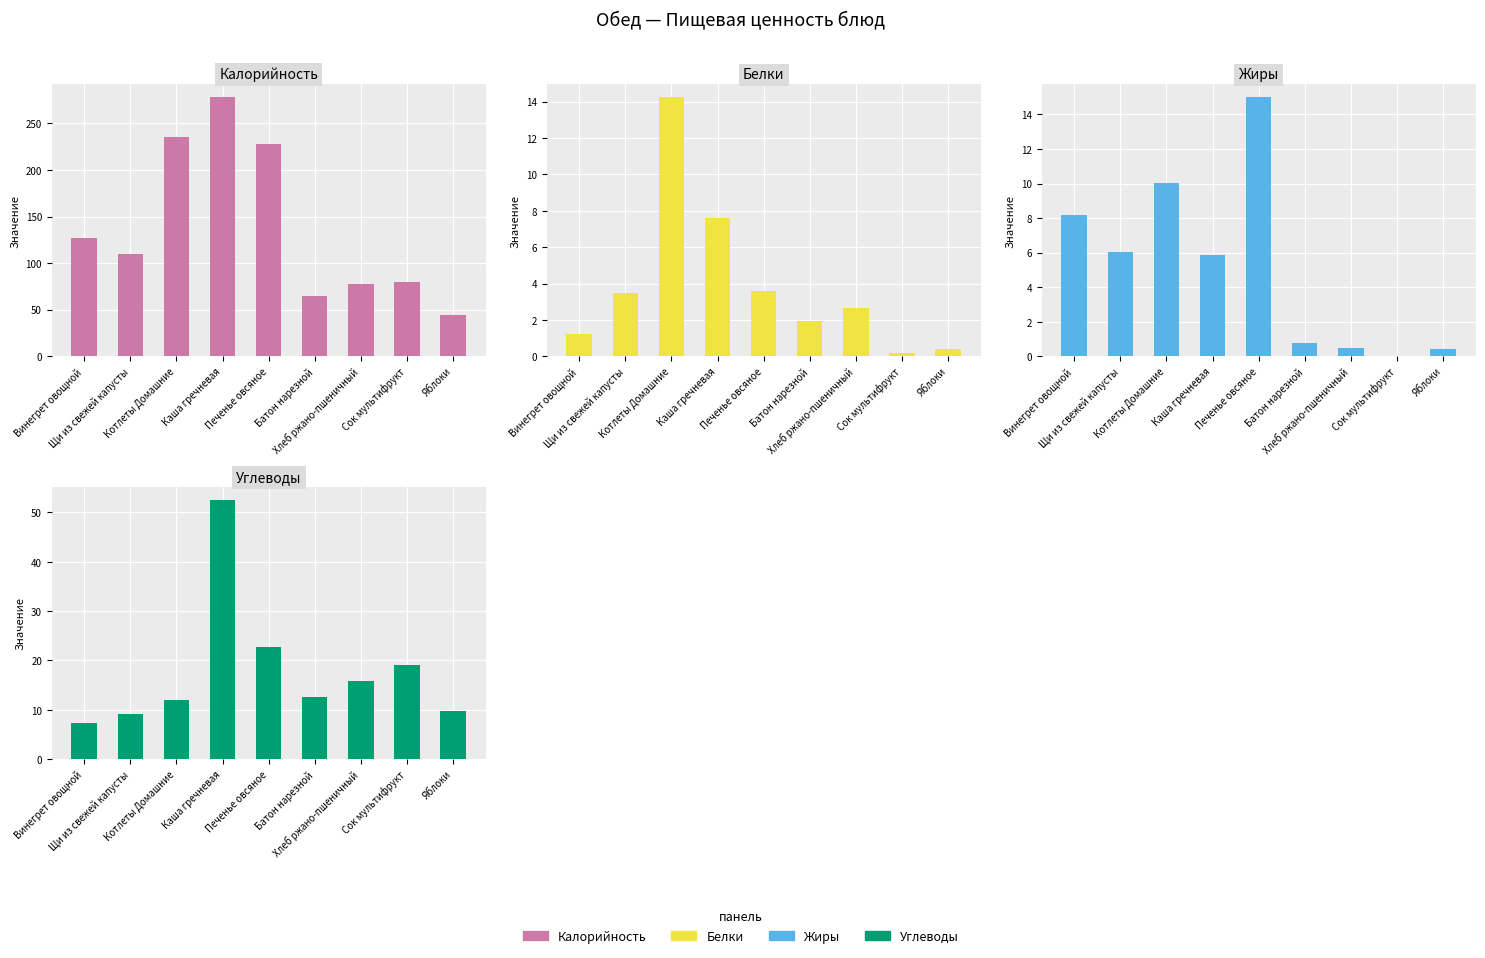

Read the Белки value at Хлеб ржано-пшеничный.

2.6